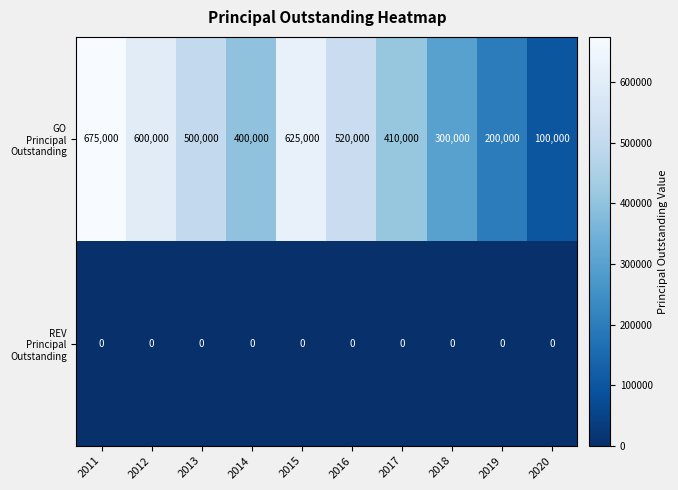

At which category does the chart reach its peak across all series?

2011